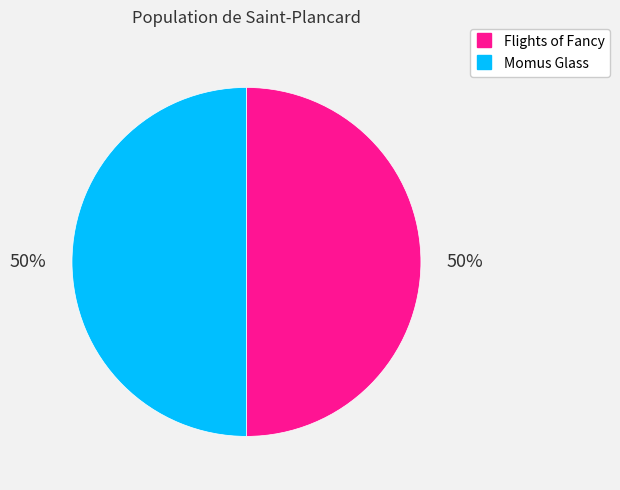

Do Flights of Fancy and Momus Glass together represent more than half of the pie?

Yes